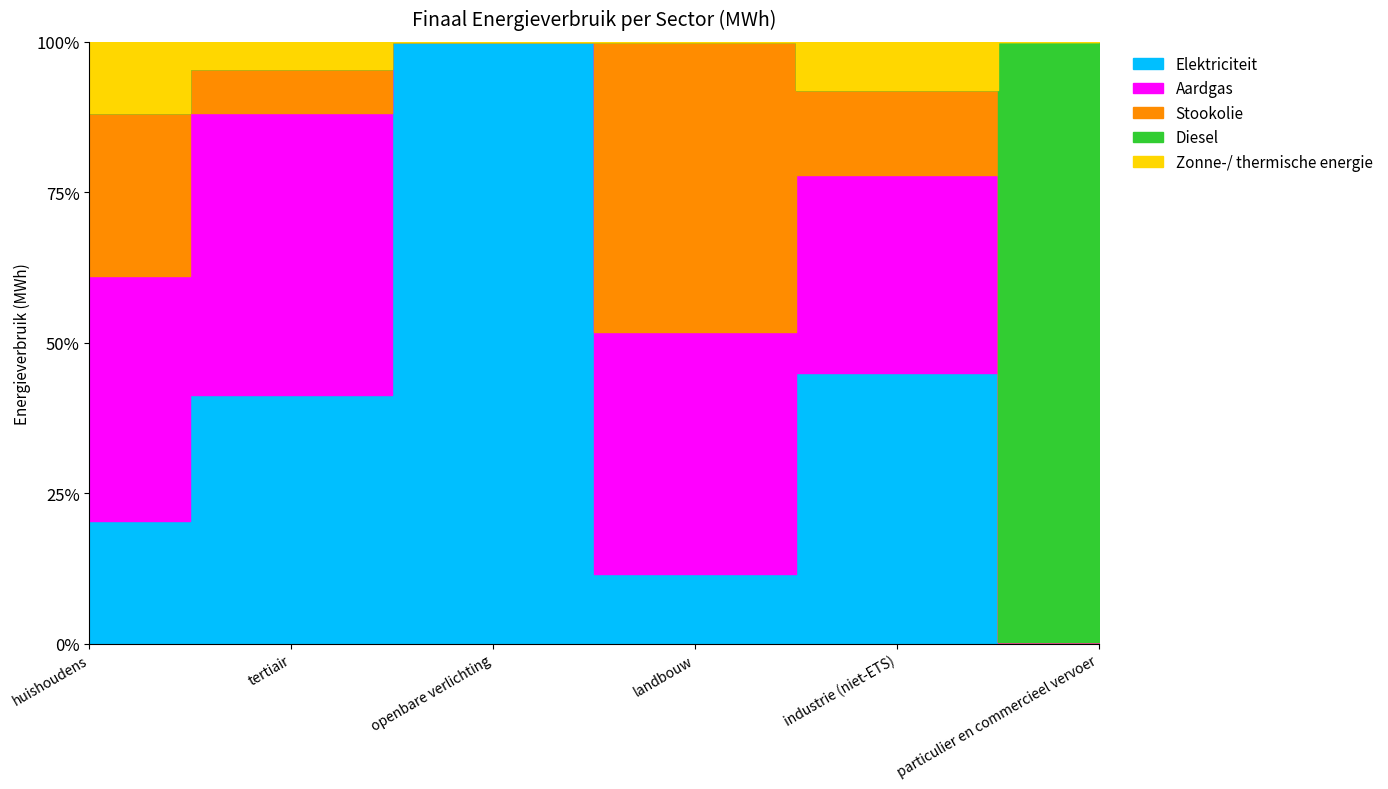

What are all the series names shown in the legend?

Elektriciteit, Aardgas, Stookolie, Diesel, Zonne-/ thermische energie